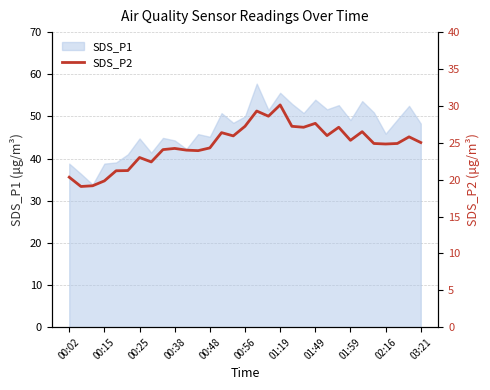

Does the chart have visible grid lines?

Yes